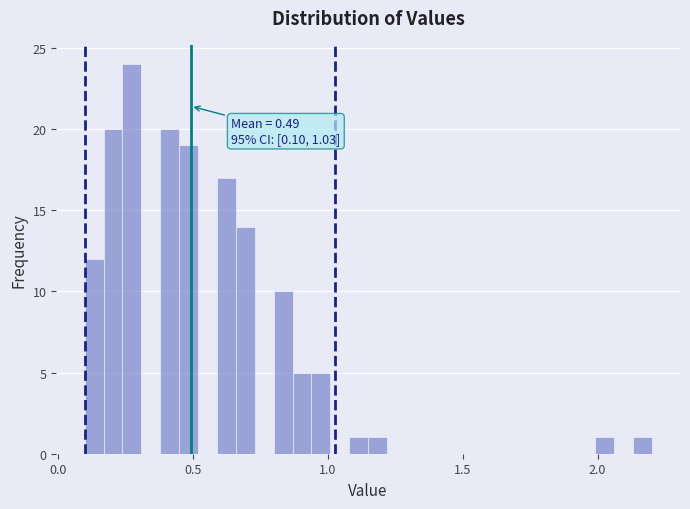

Read against the x-axis, roughly where is the centre of the tallest bar?

0.30